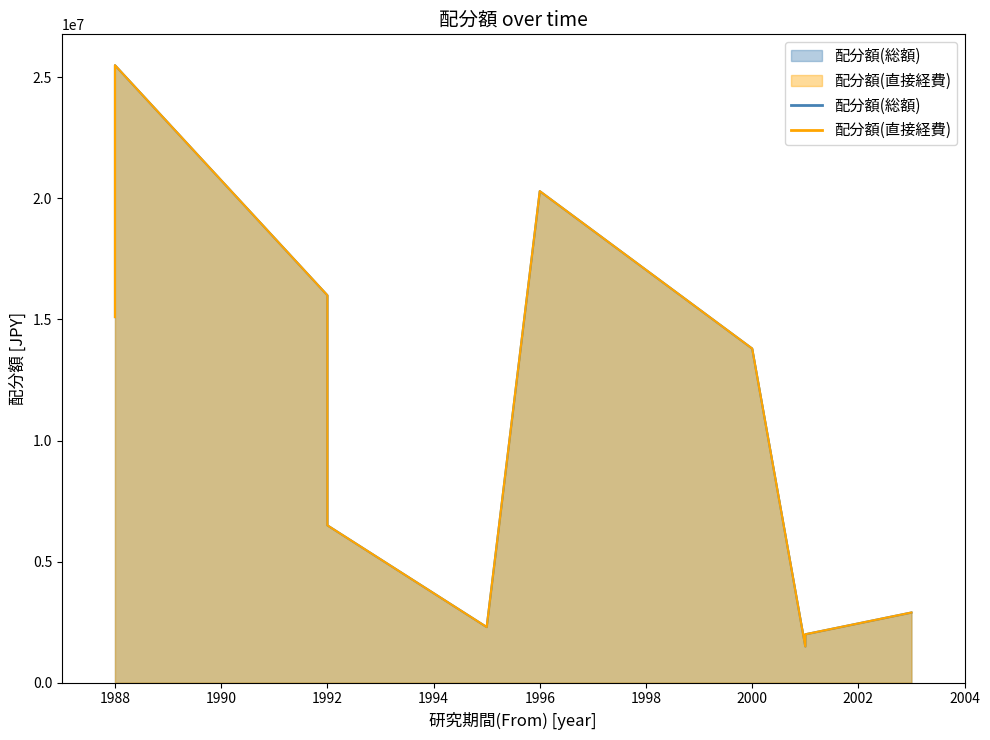

List the labels in order of 配分額(直接経費) value, largest first.

1988, 1996, 1992, 1988, 2000, 1992, 2003, 1995, 2001, 2001